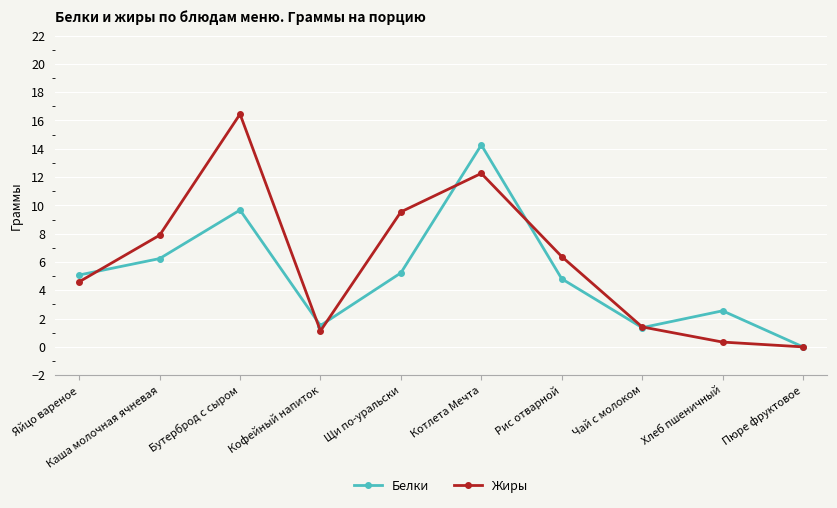

At which category does Жиры reach its first local valley?

Кофейный напиток